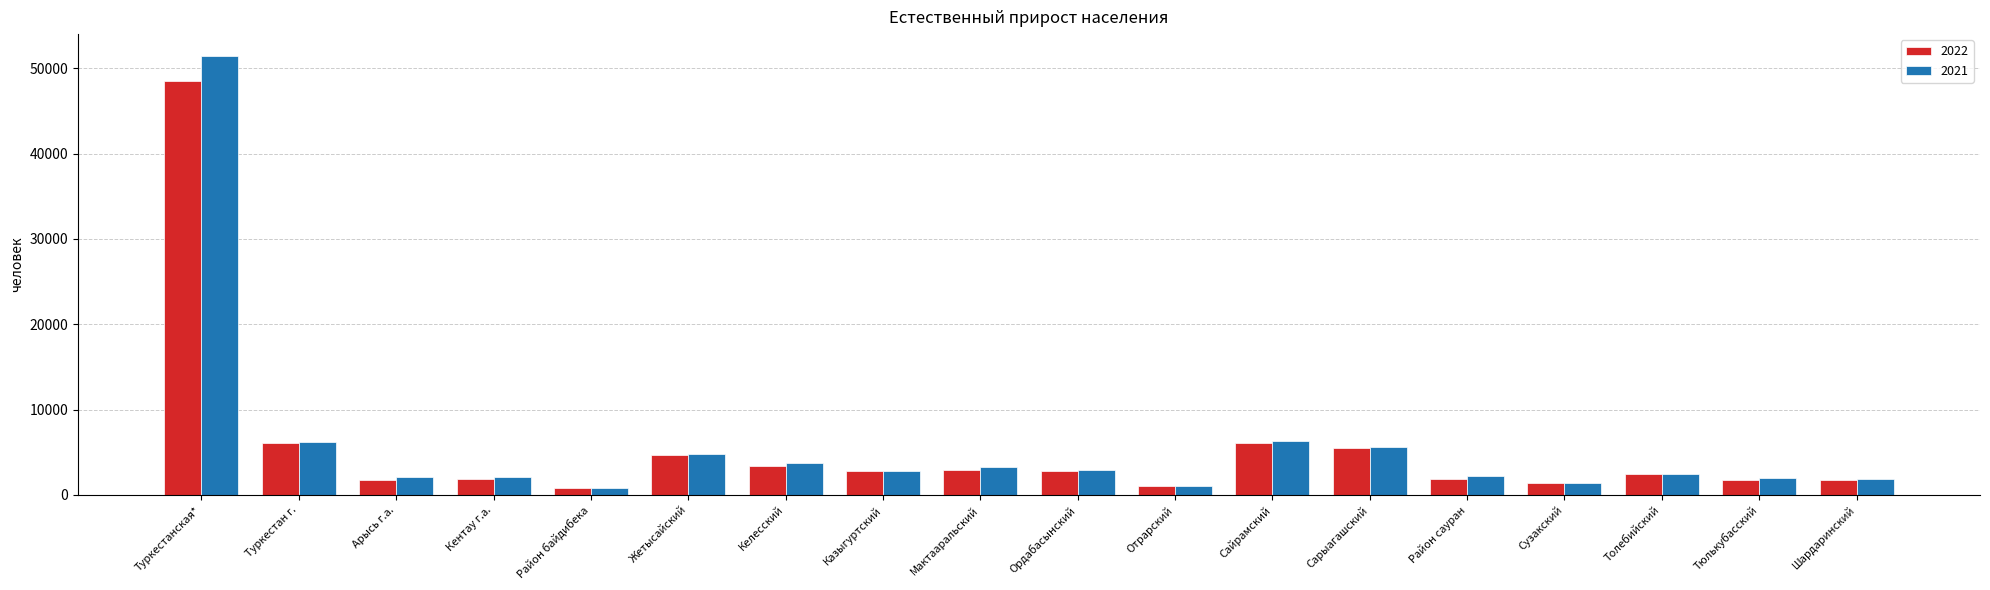

Which series changed the most between Туркестан г. and Мактааральский?

2022